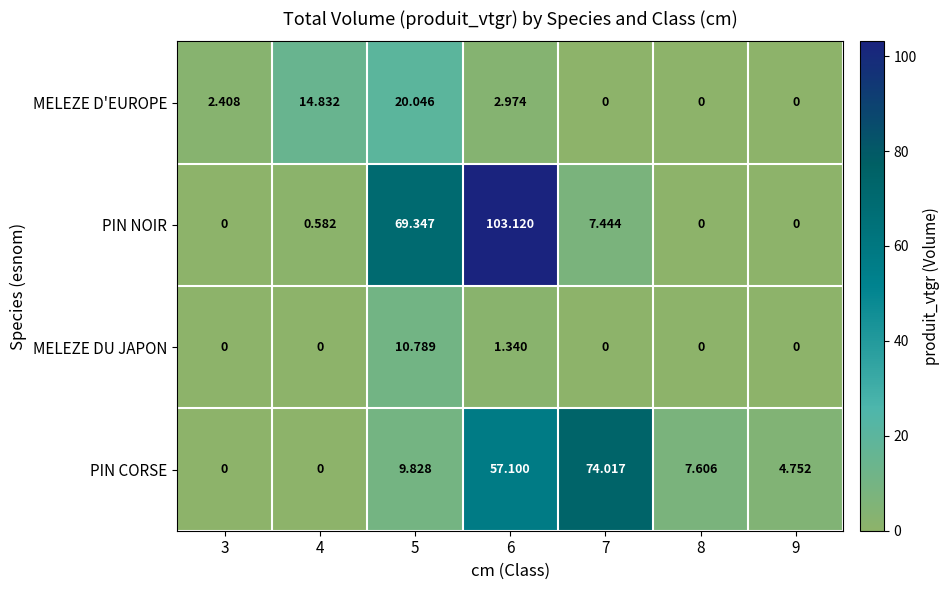

Is the value of PIN NOIR at 5 greater than the value of PIN CORSE at 7?

No